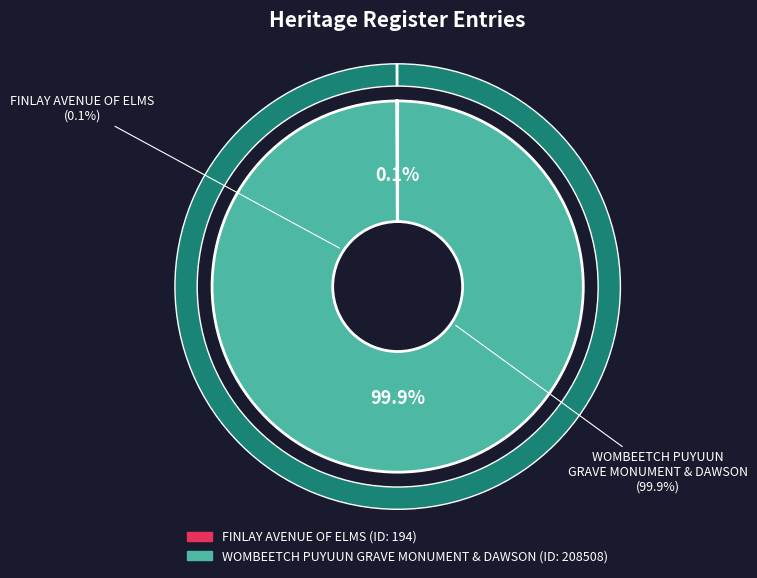

How many segments does this pie chart have?

2